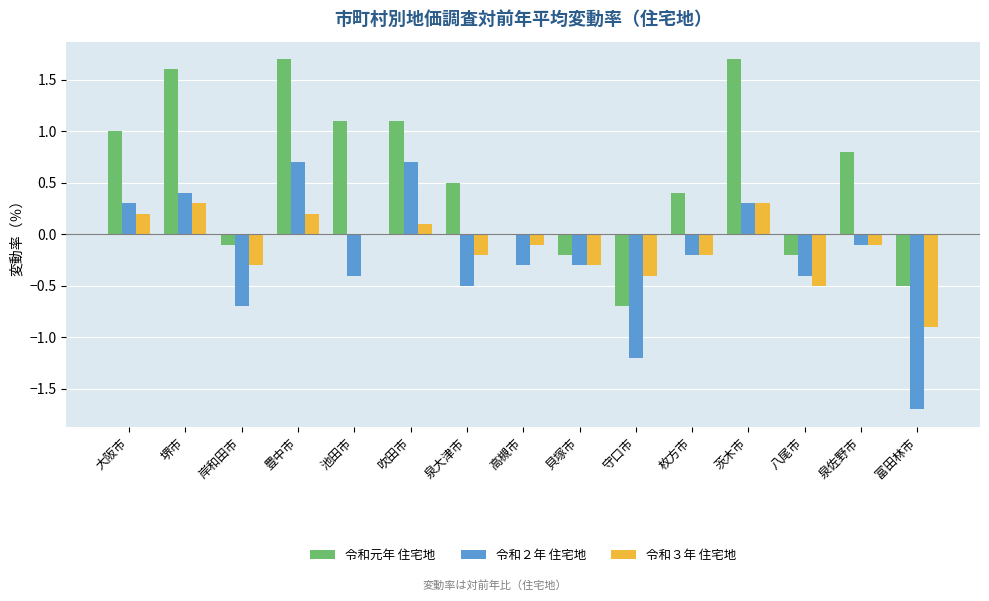

What are all the series names shown in the legend?

令和元年 住宅地, 令和２年 住宅地, 令和３年 住宅地